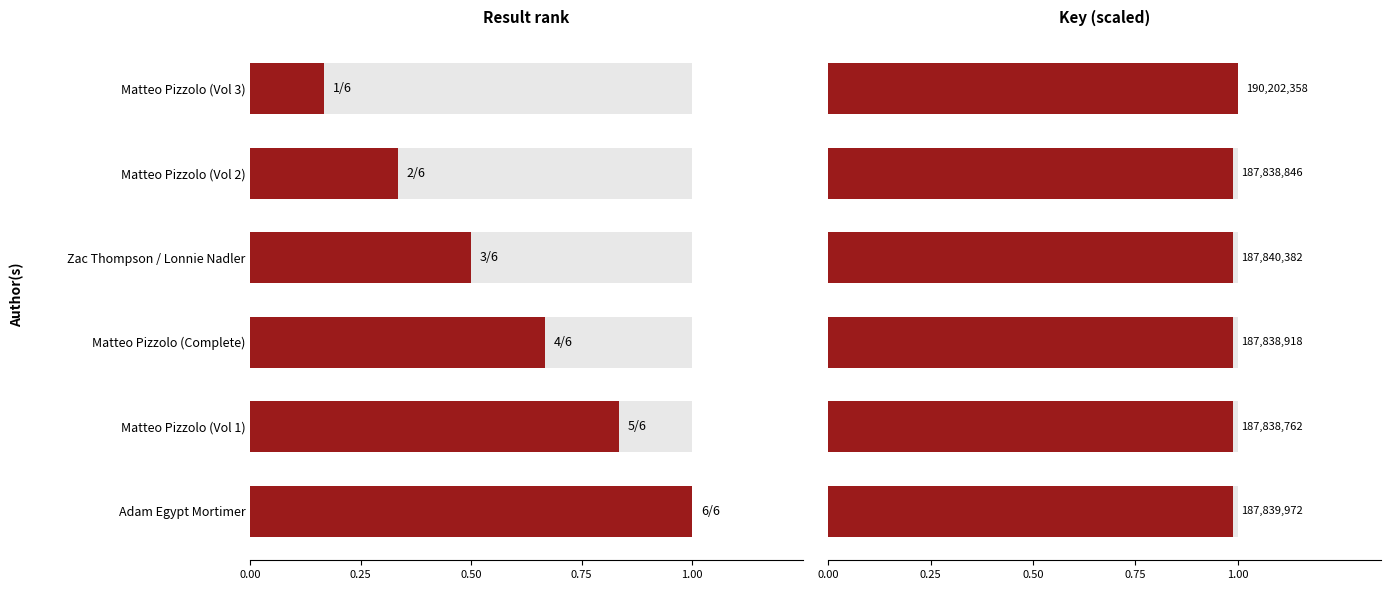

At Zac Thompson / Lonnie Nadler, list the series in order from smallest to largest.

Result, Key